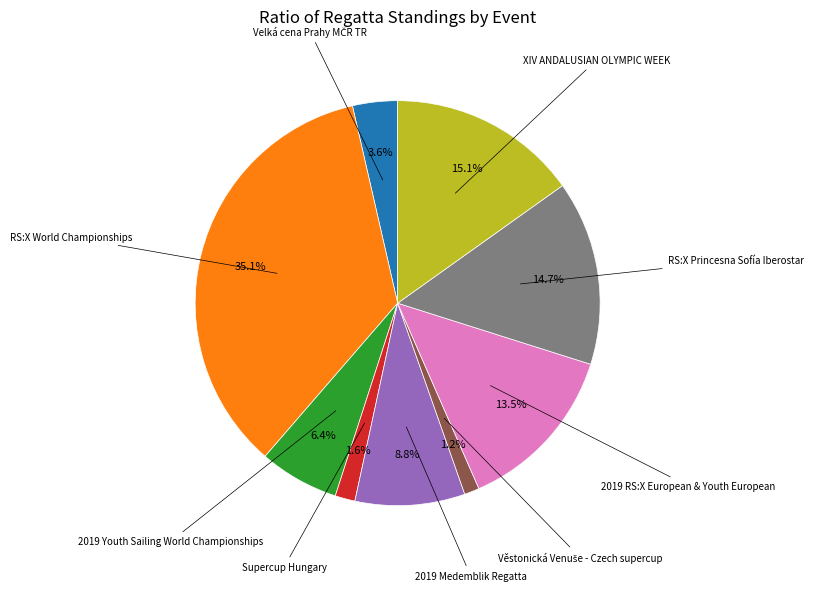

How many slices are in this pie chart?

9